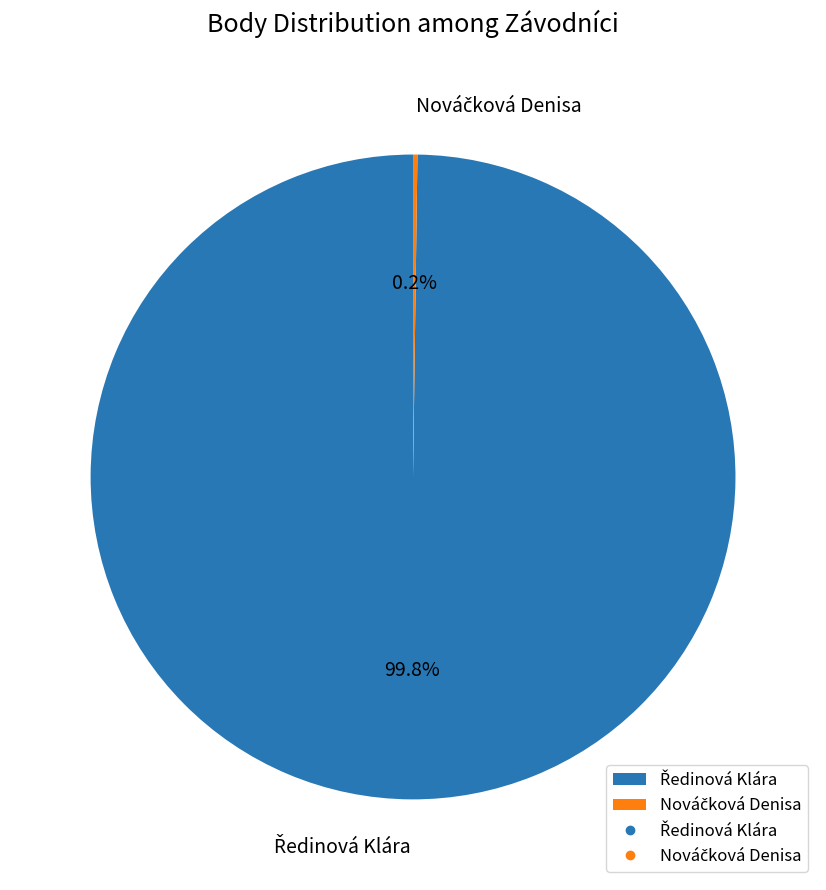

Does any single category account for the majority?

Yes